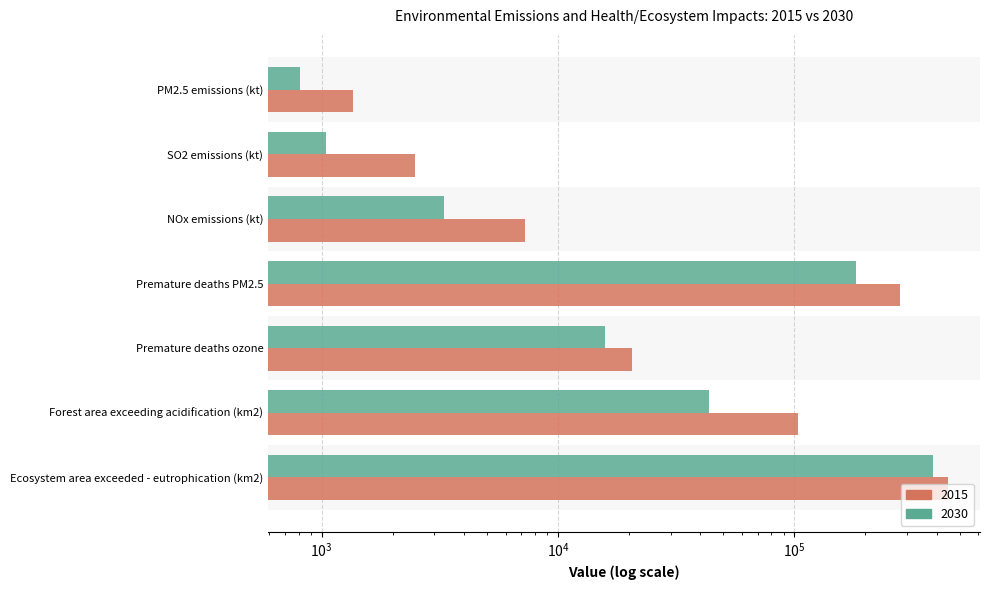

How many data points in 2030 are above 15732?

3